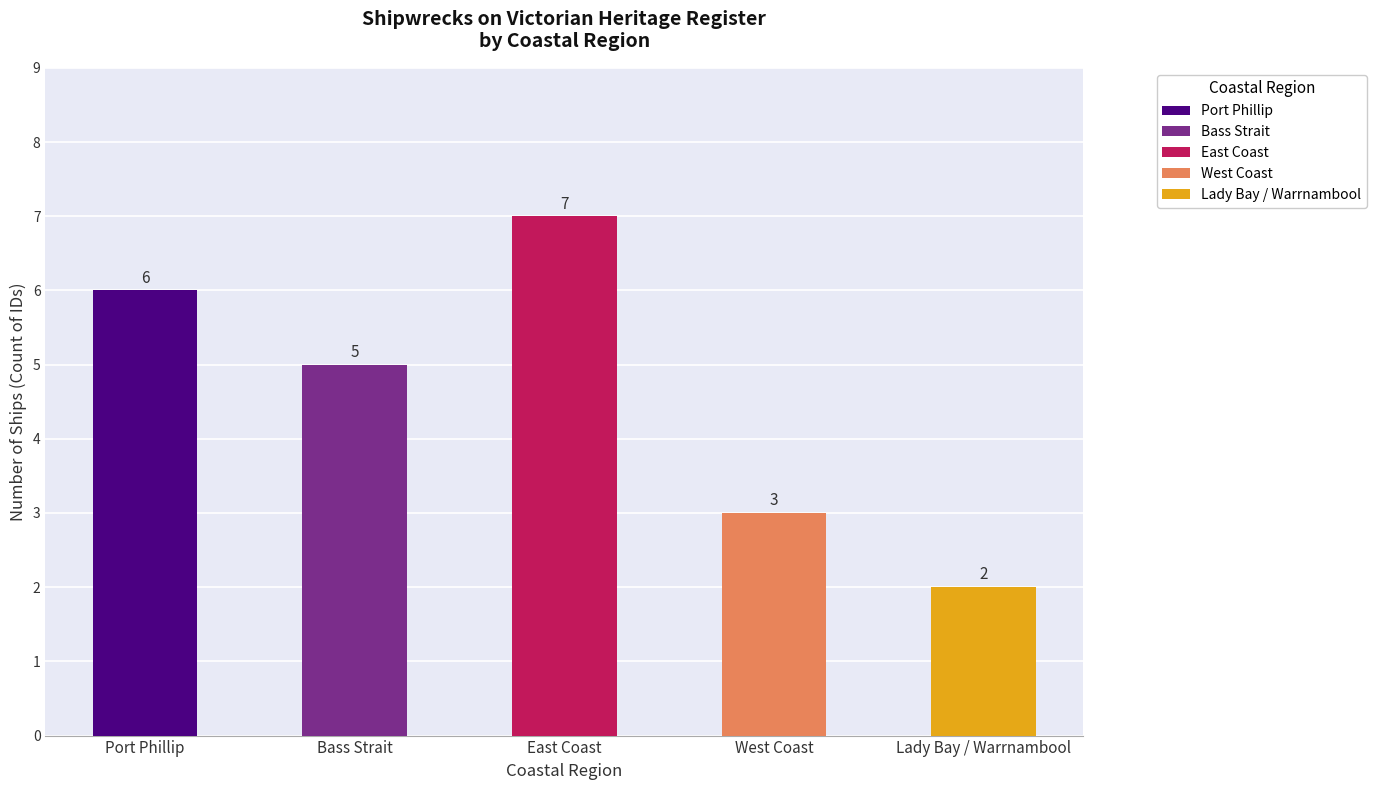

List the labels in order of value, smallest first.

Lady Bay / Warrnambool, West Coast, Bass Strait, Port Phillip, East Coast